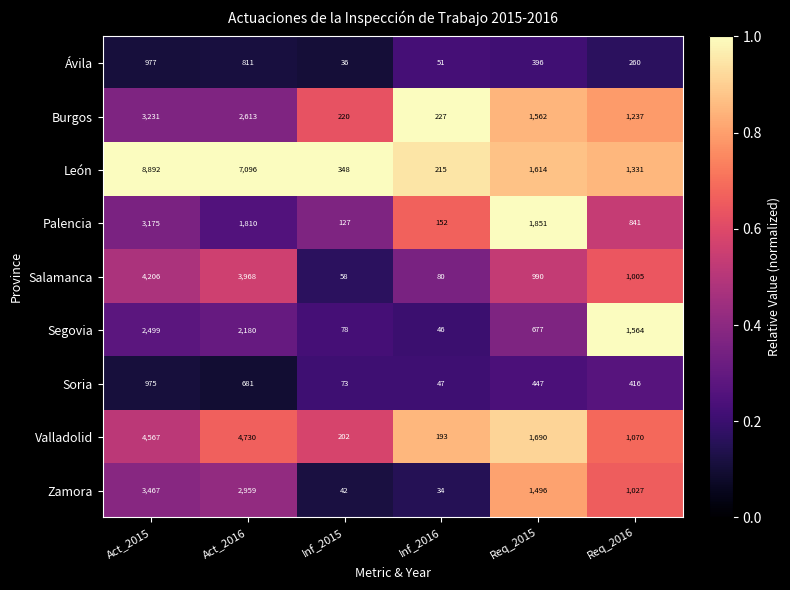

The Valladolid series shows 193 at Inf_2016. True or false?

True